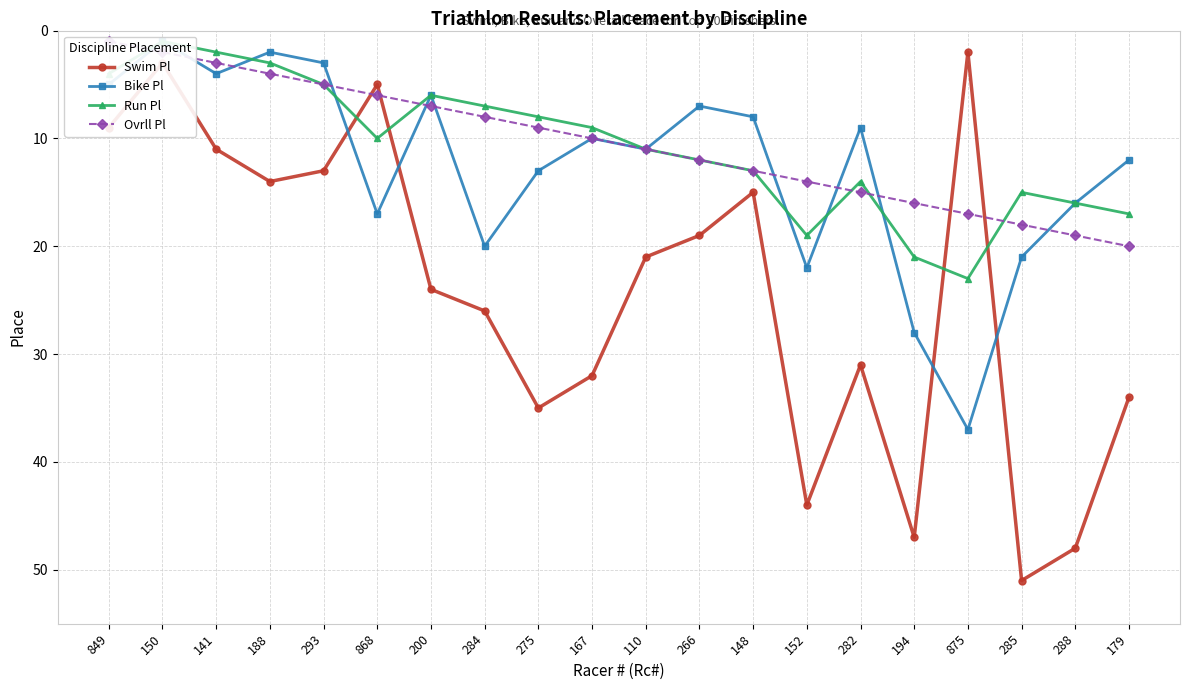

Which series changed the most between 110 and 282?

Swim Pl